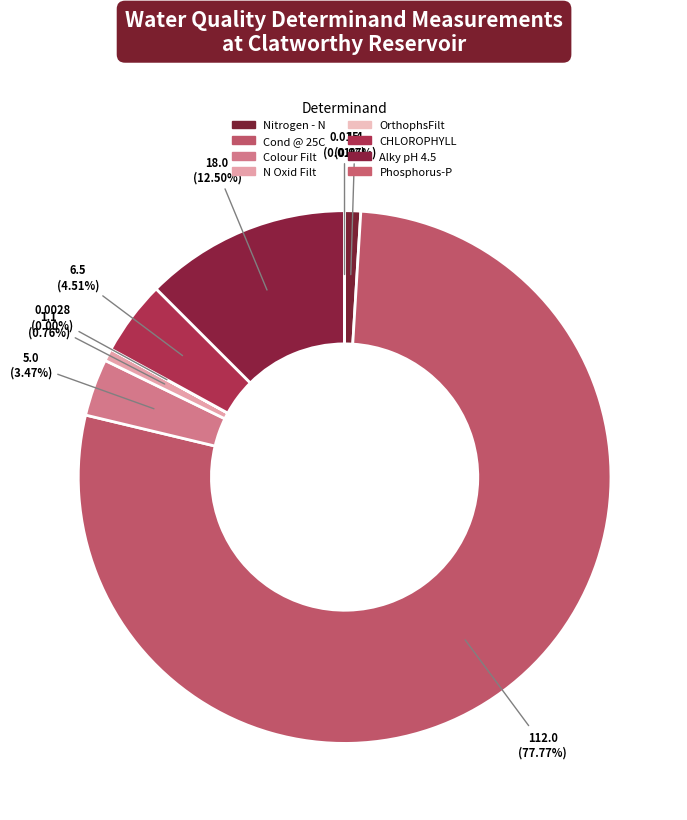

To the nearest percent, what portion does Alky pH 4.5 represent?

12%